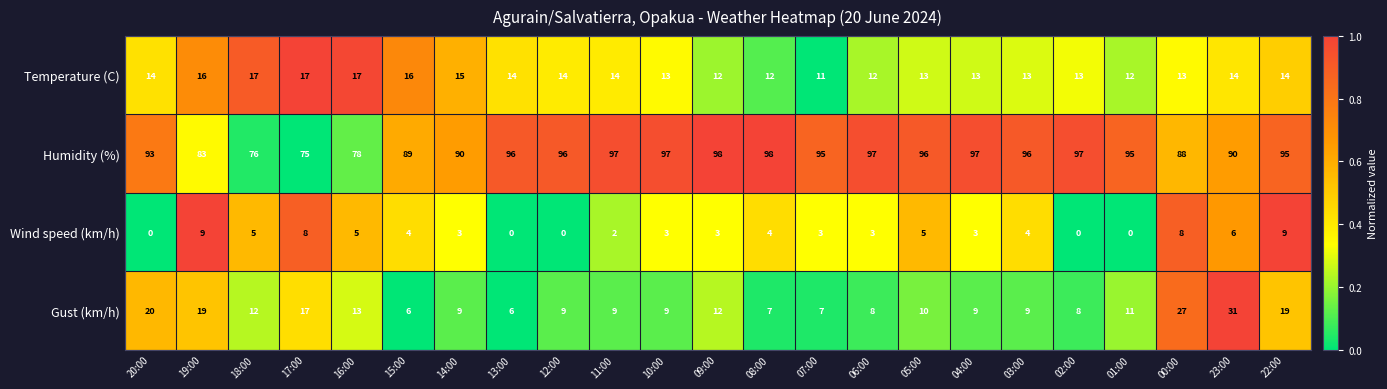

What is the spread (max minus min) of values at 03:00?

92